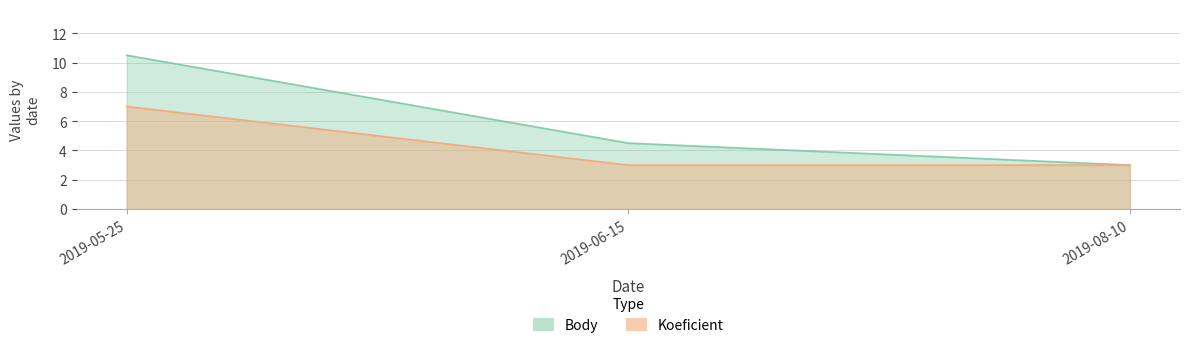

How many lines are shown in the chart?

2